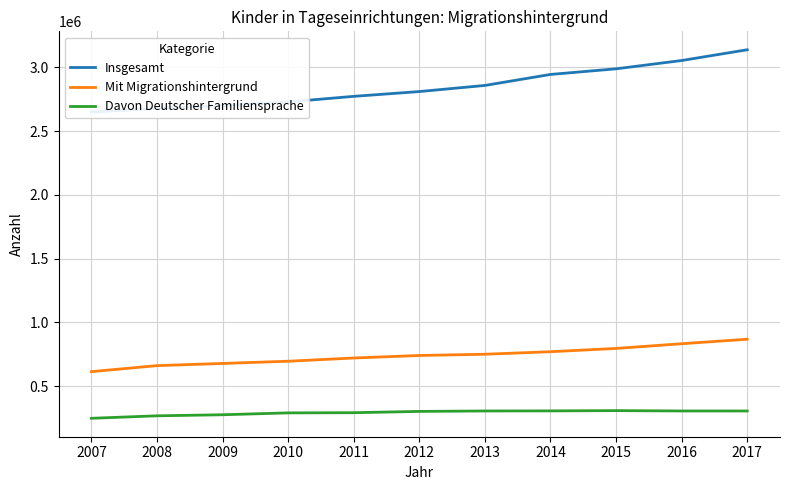

How many categories are shown in the chart?

11